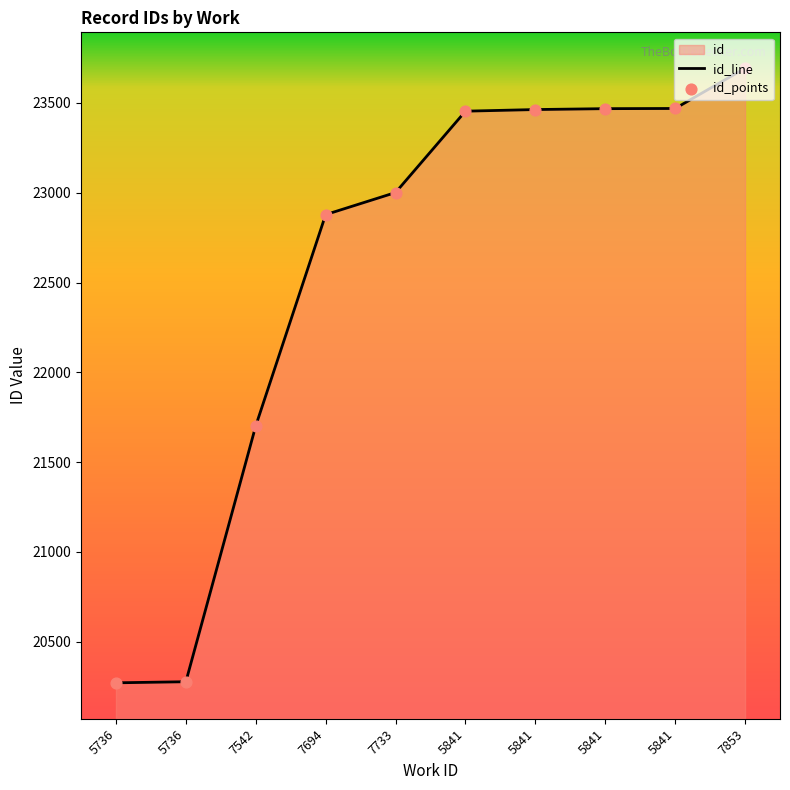

Which series has the largest total across all categories?

id_line